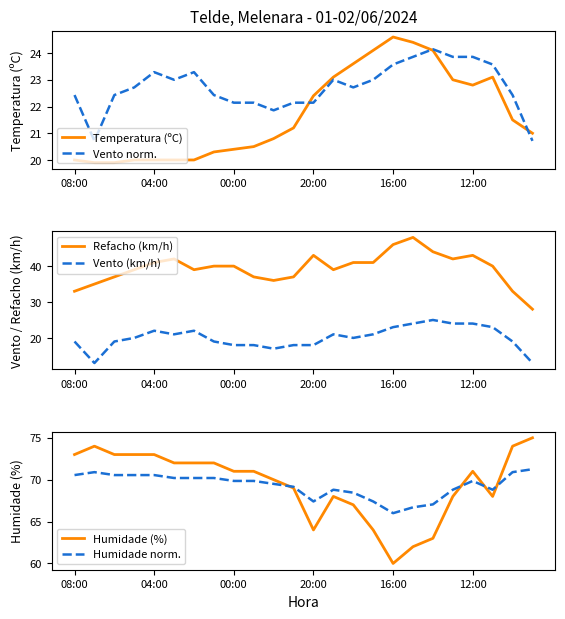

Is it true that Temperatura (ºC) equals 22.4 at 20:00?

True